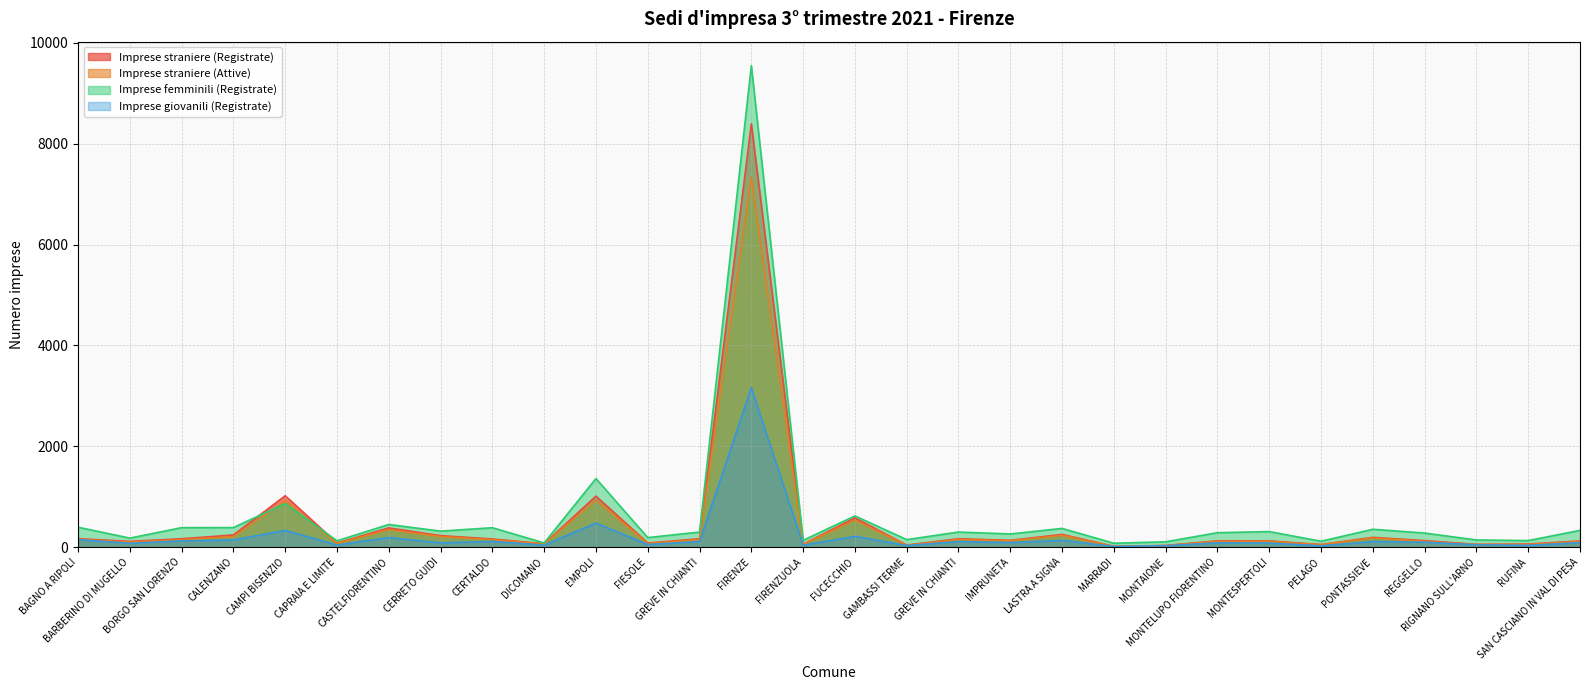

List the labels in order of Imprese straniere (Registrate) value, smallest first.

MARRADI, MONTAIONE, GAMBASSI TERME, PELAGO, RIGNANO SULL'ARNO, FIRENZUOLA, RUFINA, DICOMANO, CAPRAIA E LIMITE, FIESOLE, BARBERINO DI MUGELLO, SAN CASCIANO IN VAL DI PESA, MONTESPERTOLI, MONTELUPO FIORENTINO, REGGELLO, IMPRUNETA, CERTALDO, BORGO SAN LORENZO, GREVE IN CHIANTI, GREVE IN CHIANTI, BAGNO A RIPOLI, PONTASSIEVE, CERRETO GUIDI, CALENZANO, LASTRA A SIGNA, CASTELFIORENTINO, FUCECCHIO, EMPOLI, CAMPI BISENZIO, FIRENZE